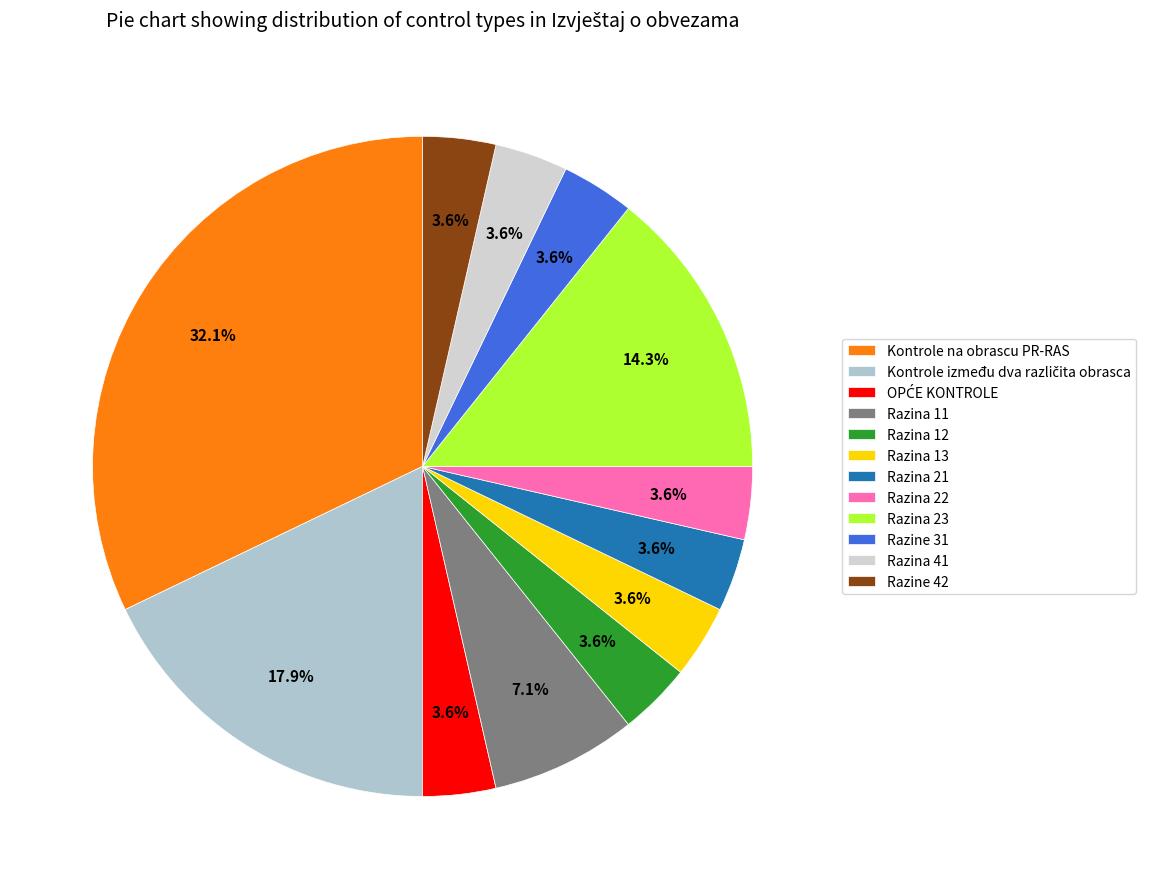

Count the number of slices in the pie.

12